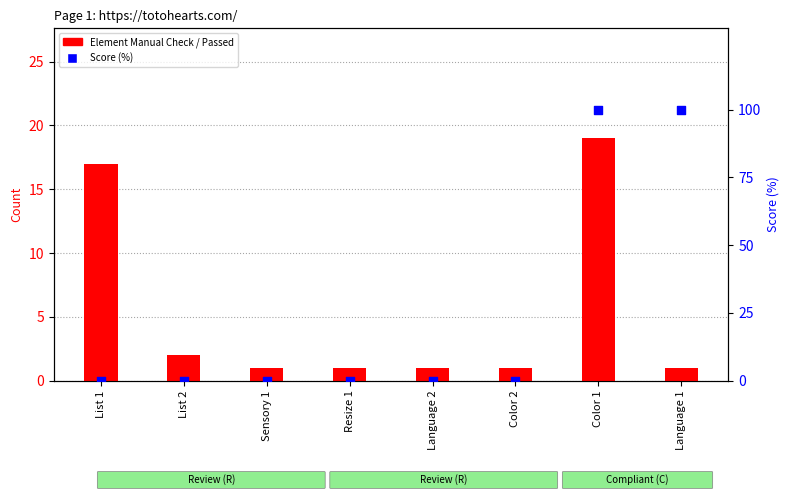

Which series reaches the minimum Y coordinate?

Score